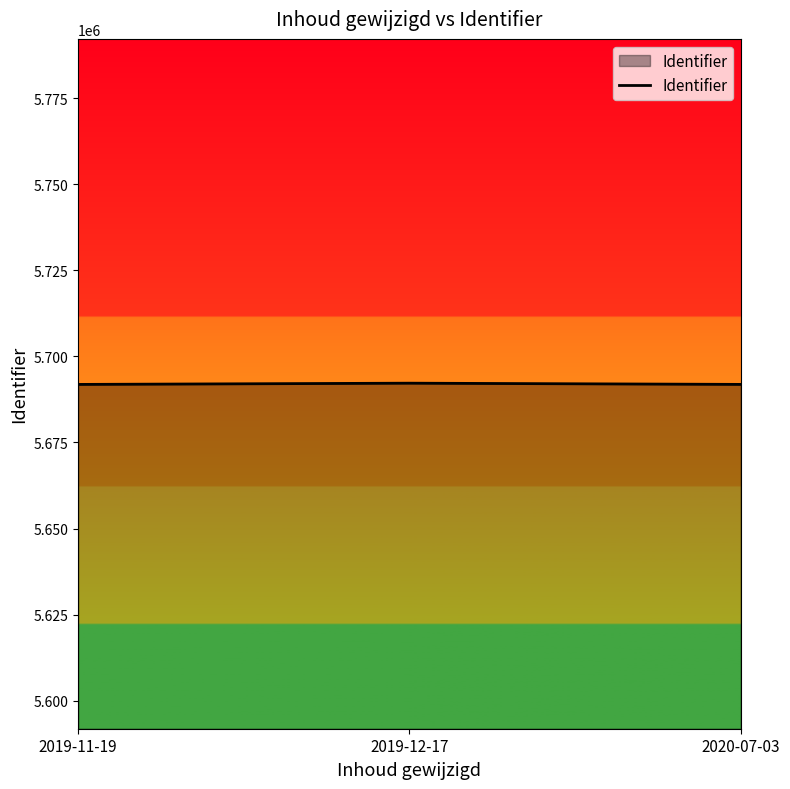

What is the sum of the values at 2020-07-03 and 2019-12-17?

11384100